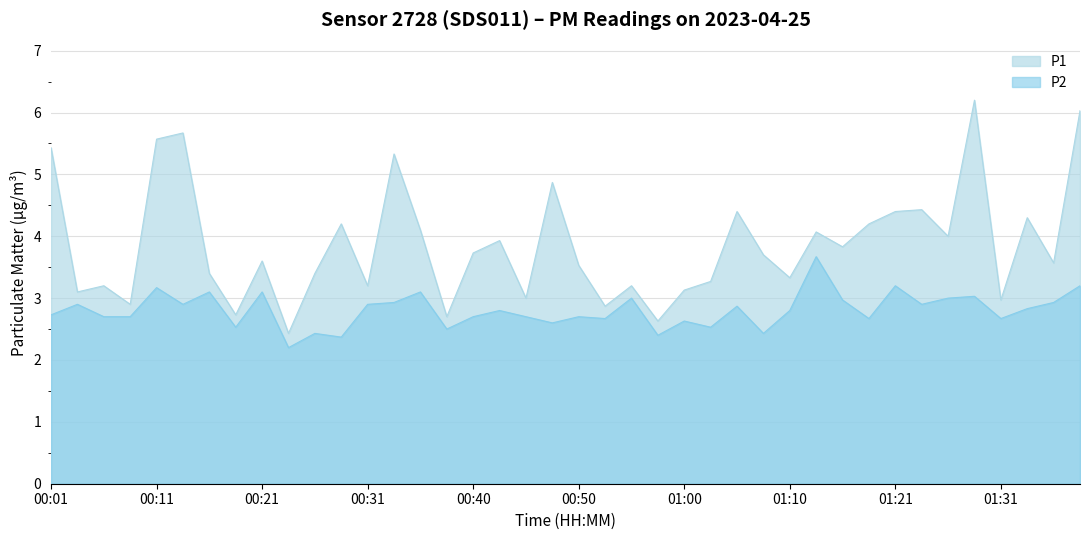

What is the value of the P1 point at the 15th from the left?

4.1